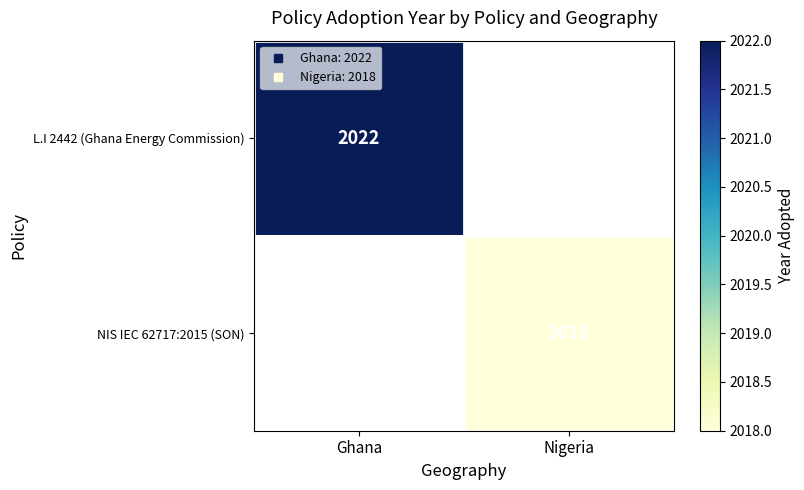

How many series are shown in this chart?

2